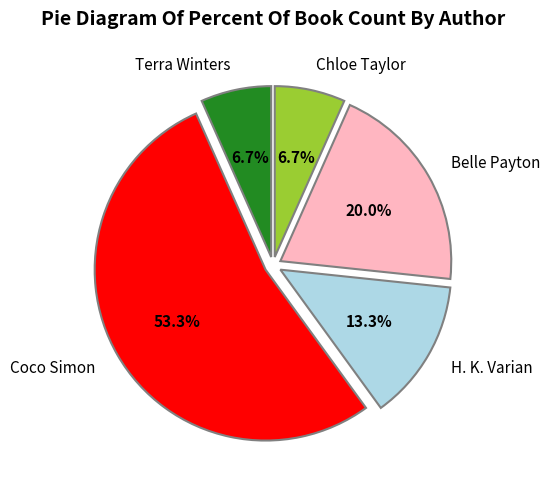

Is it true that Coco Simon is 28% of the pie?

False